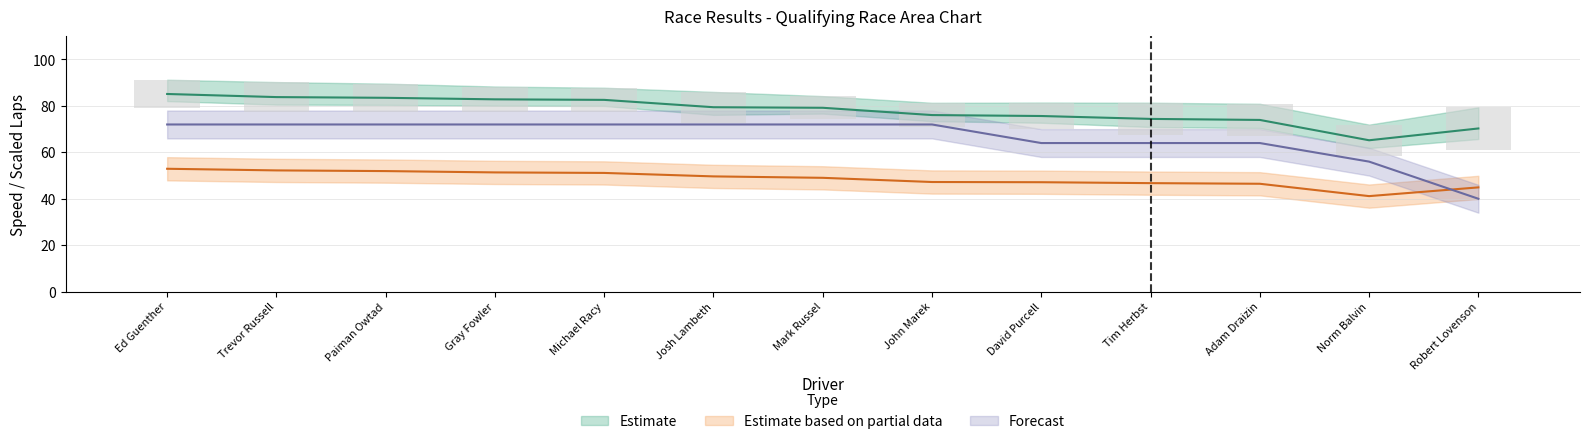

What is the total value across all series at Michael Racy?

205.7